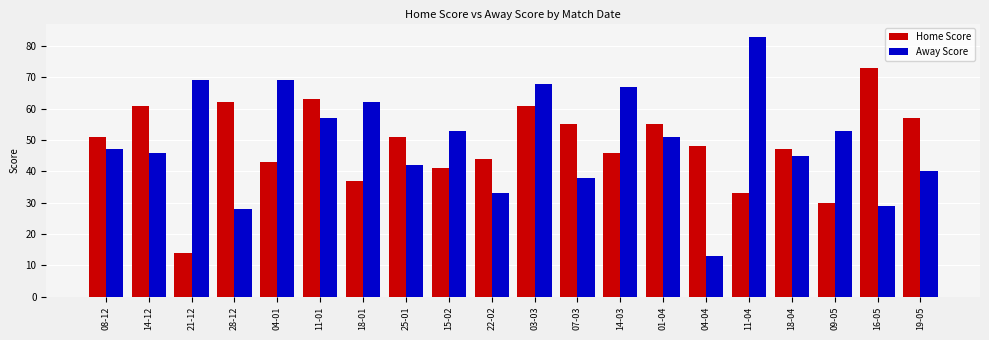

The value of Away Score at 11-01 is 14. True or false?

False